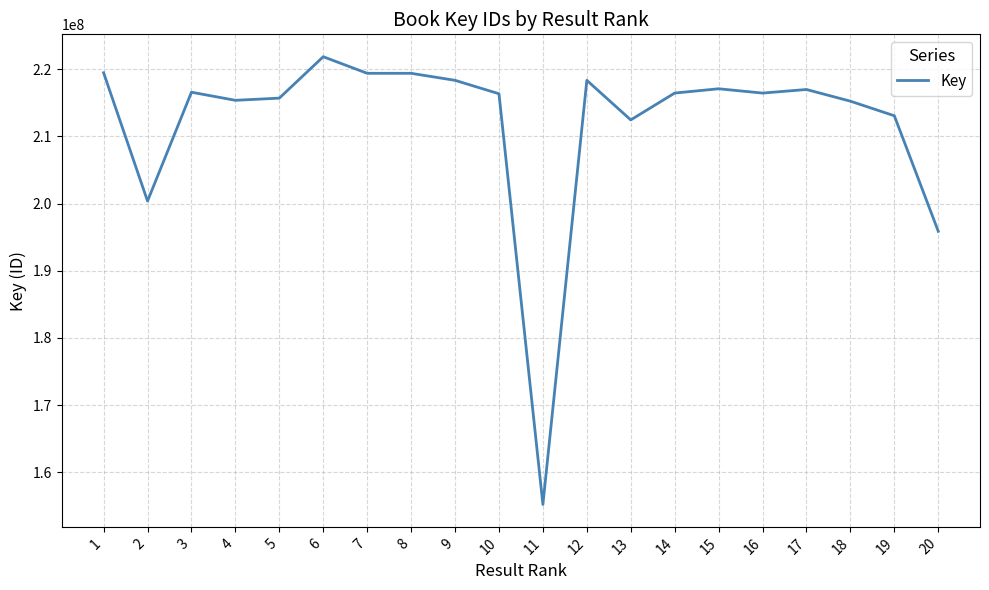

Between 20 and 16, which is larger?

16